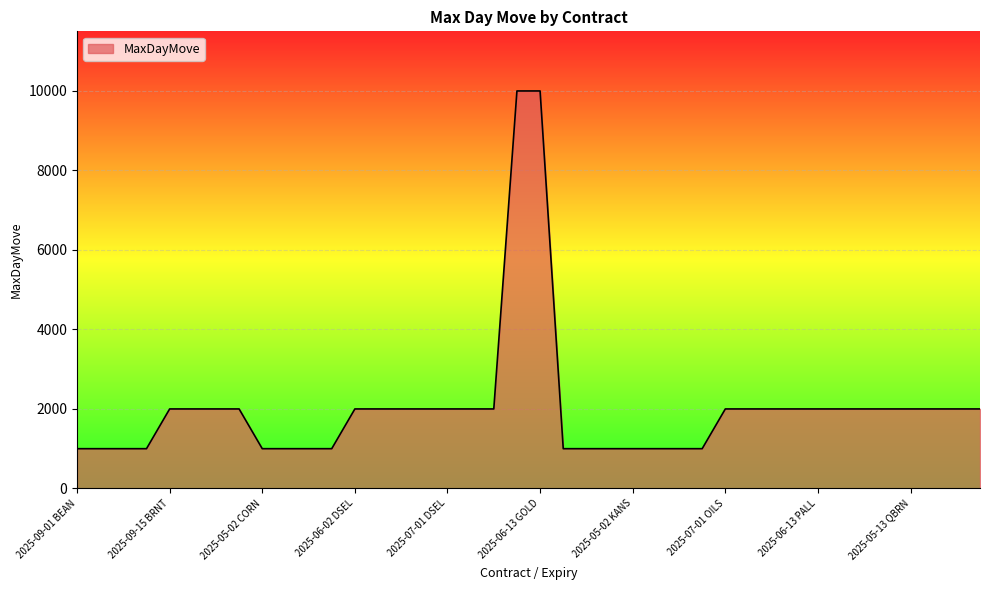

What is the difference between the maximum and minimum values?

9000